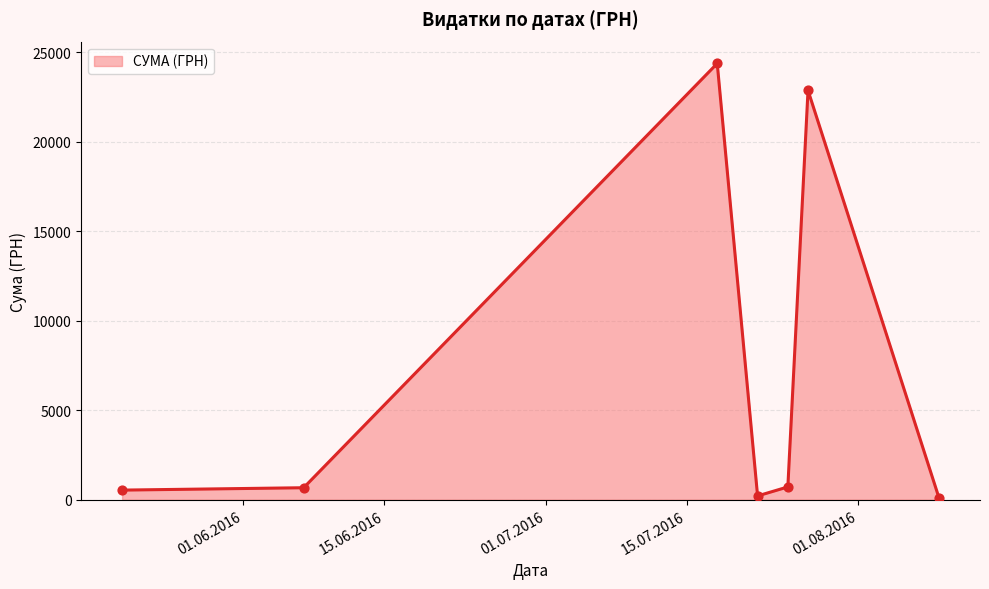

What is the difference between the maximum and second lowest values?

24156.4